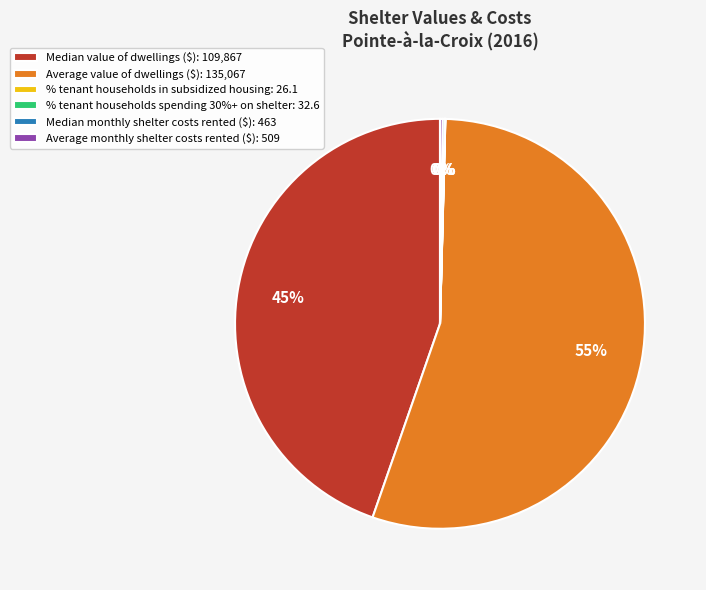

True or false: Median value of dwellings ($): 109,867 accounts for 45% of the total.

True